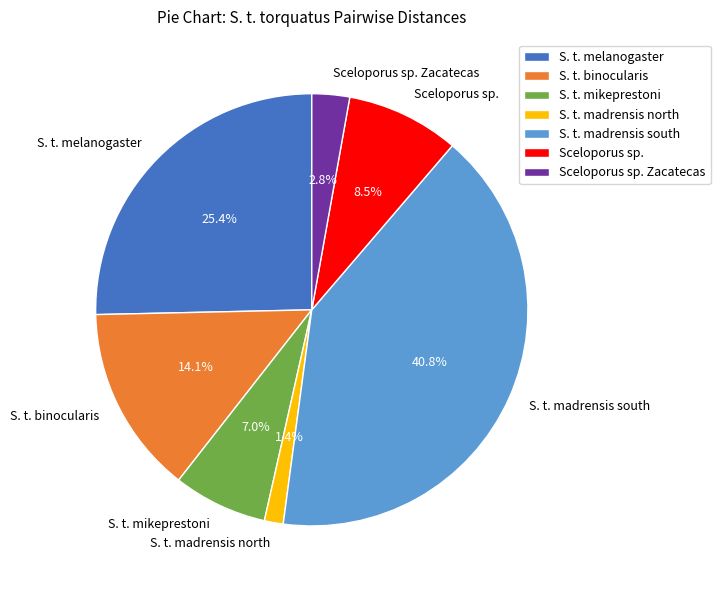

Between S. t. melanogaster and S. t. mikeprestoni, which is larger?

S. t. melanogaster